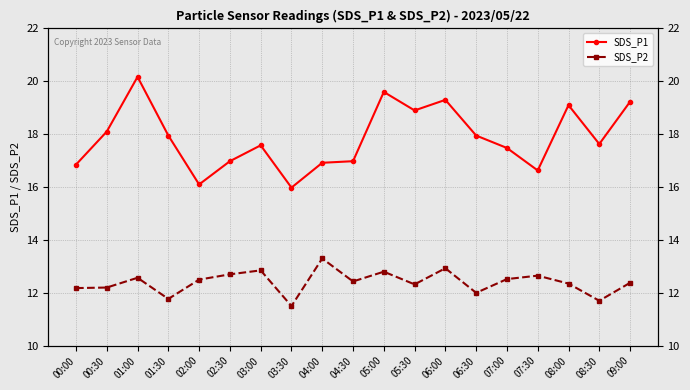

Which category has the lowest value in the SDS_P1 series?

03:30